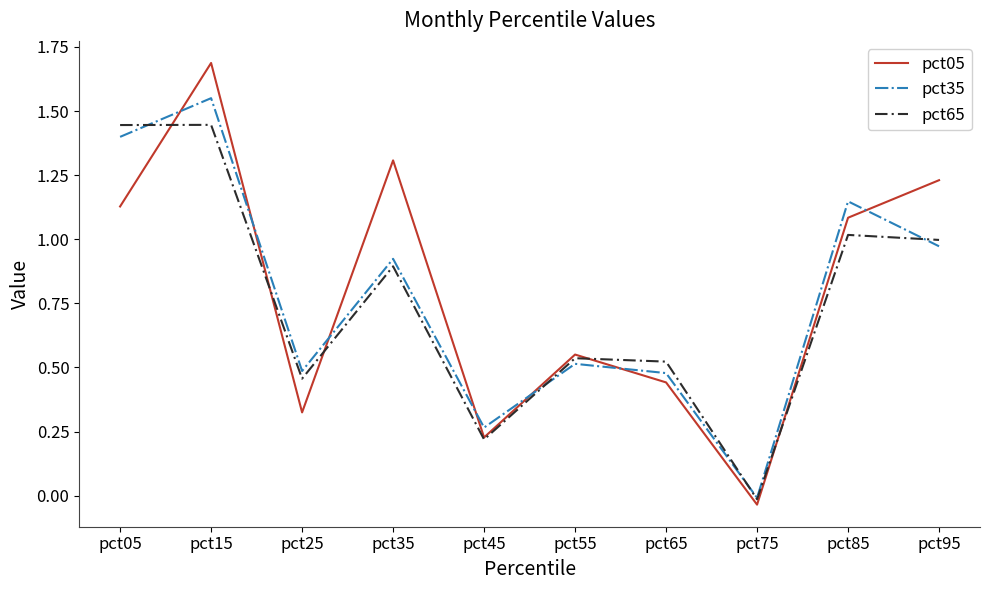

Rank the categories by pct05 value from lowest to highest.

pct75, pct45, pct25, pct65, pct55, pct85, pct05, pct95, pct35, pct15